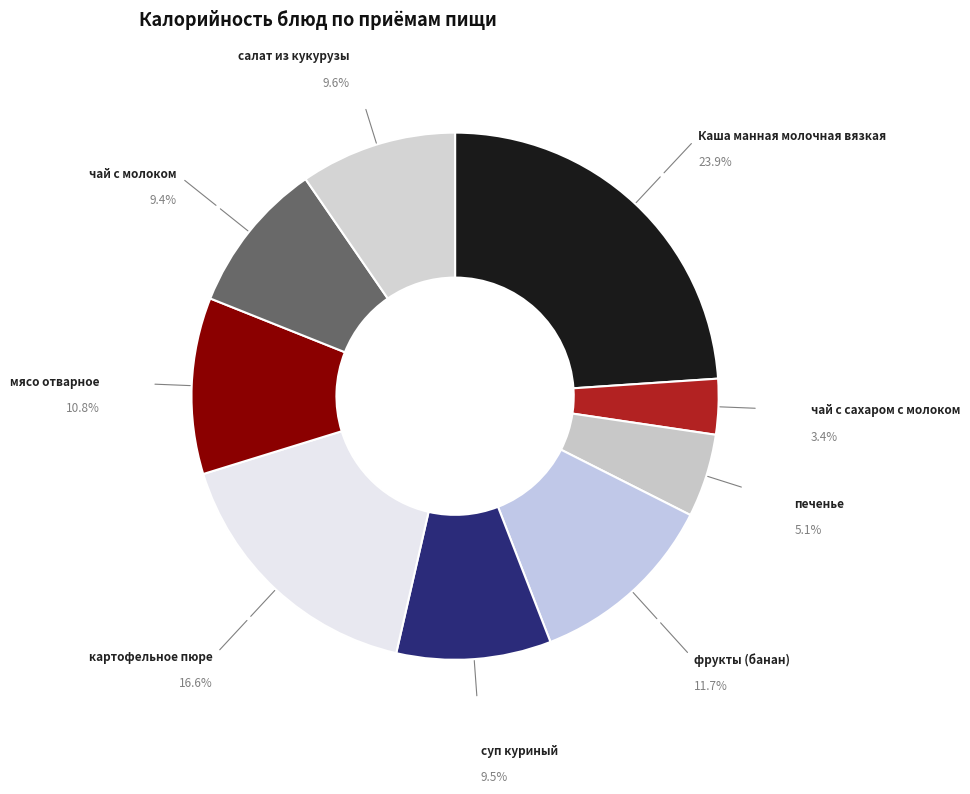

Which slice is the smallest?

чай с сахаром с молоком